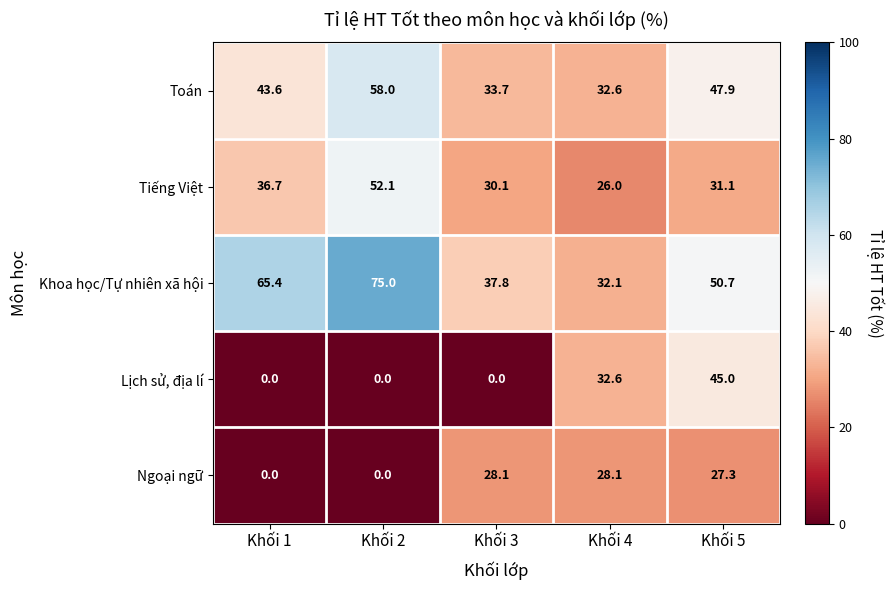

Which series has the largest range (max minus min)?

Lịch sử, địa lí